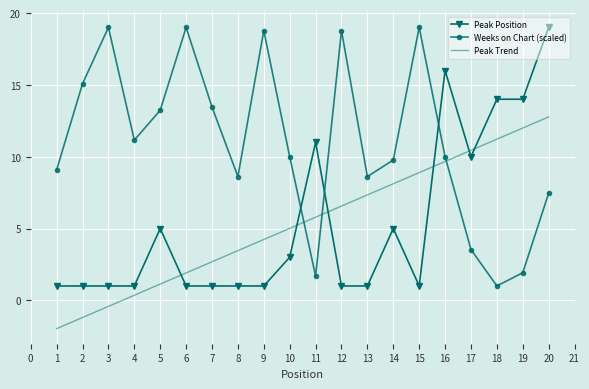

What is the minimum value shown in the chart?

-2.0